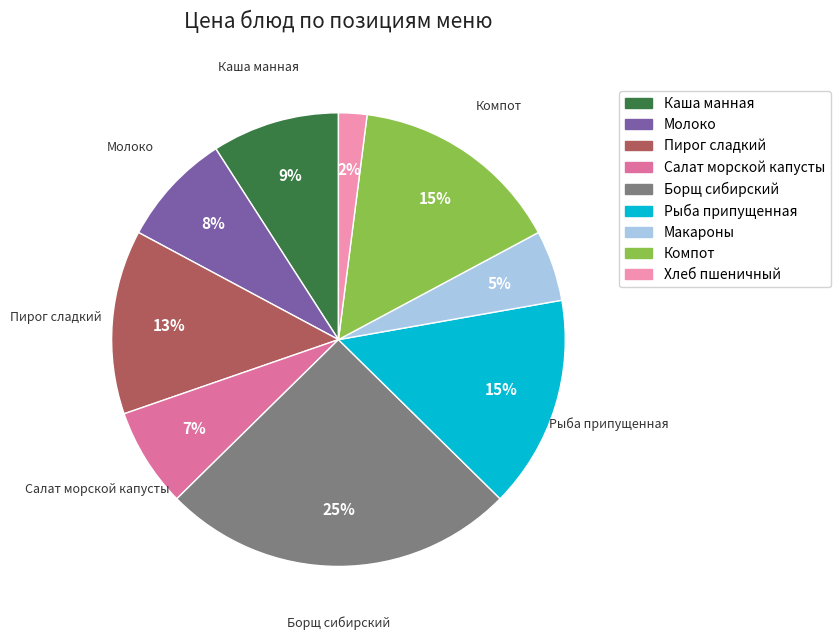

To the nearest percent, what is the average slice percentage?

11%